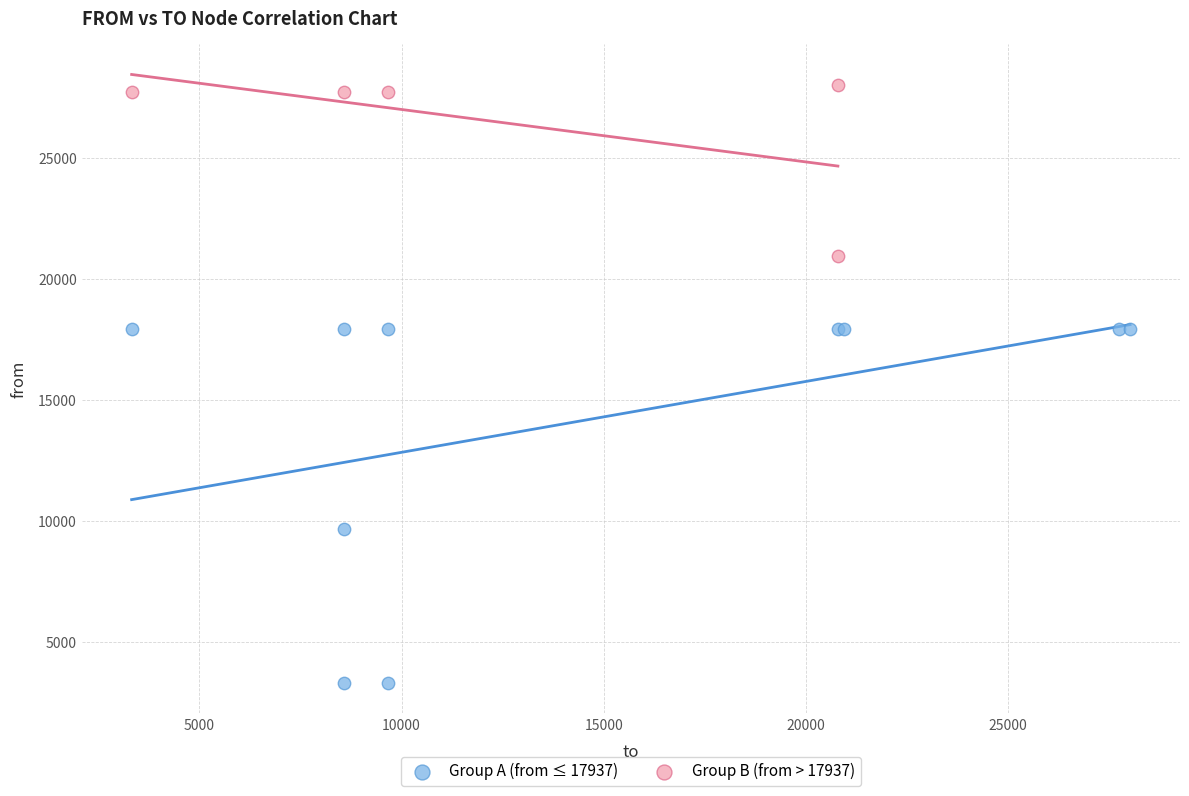

Which series contains the lowest Y value?

Group A (from ≤ 17937)